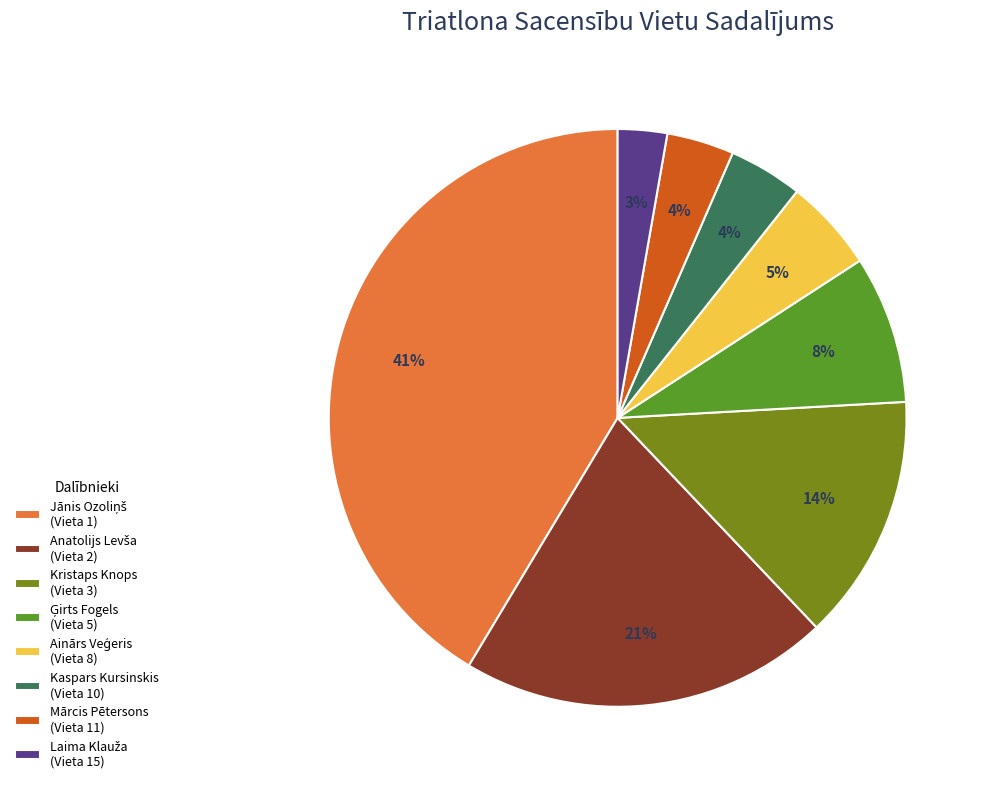

True or false: Mārcis Pētersons (Vieta 11) accounts for 4% of the total.

True